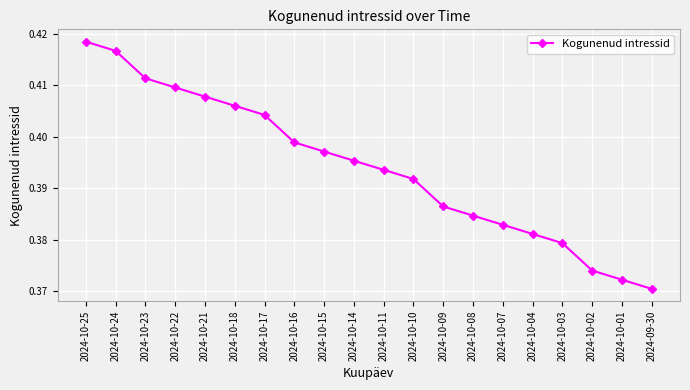

Does the chart have visible grid lines?

Yes